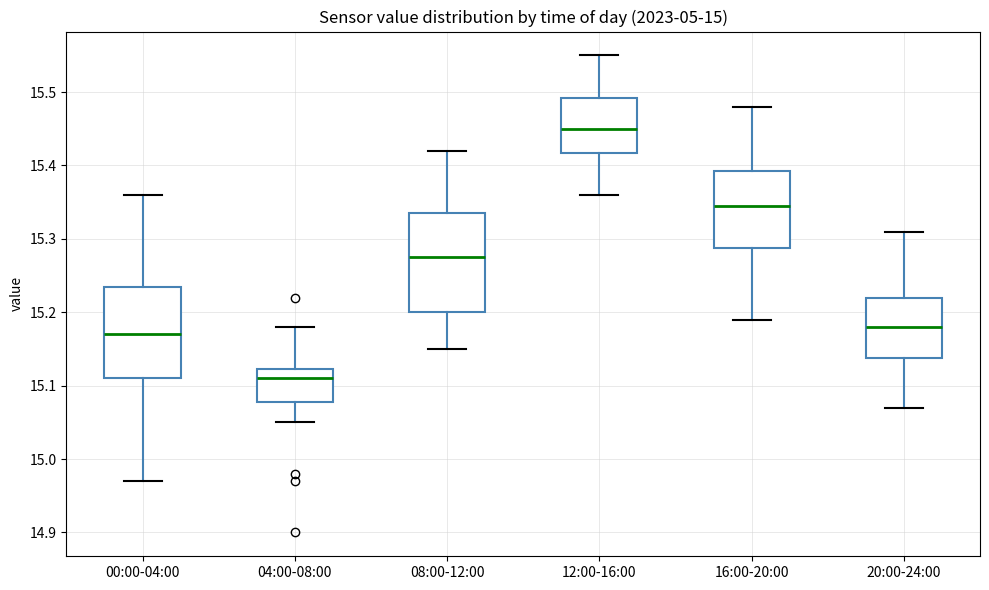

Reading left to right, read every box against the y-axis: the position of its median line, the range the box covers, and the ends of its whiskers. The values are not printed on the chart, so give them approximately, as read against the axis.

00:00-04:00: median 15.17, box 15.11 to 15.24, whiskers 14.97 to 15.36
04:00-08:00: median 15.11, box 15.08 to 15.12, whiskers 15.05 to 15.18
08:00-12:00: median 15.28, box 15.20 to 15.34, whiskers 15.15 to 15.42
12:00-16:00: median 15.45, box 15.42 to 15.49, whiskers 15.36 to 15.55
16:00-20:00: median 15.35, box 15.29 to 15.39, whiskers 15.19 to 15.48
20:00-24:00: median 15.18, box 15.14 to 15.22, whiskers 15.07 to 15.31